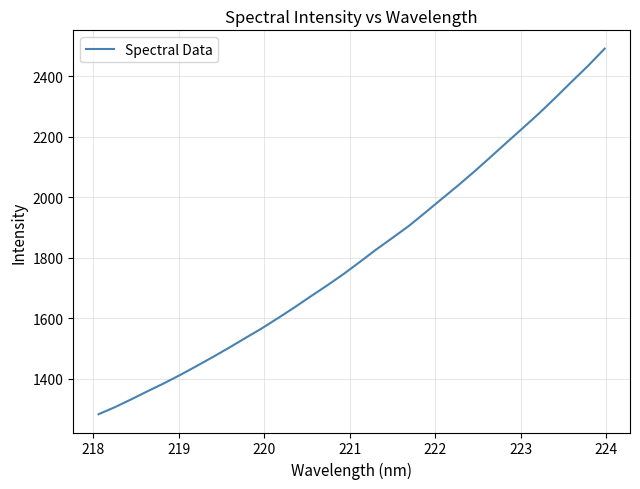

What is the maximum value shown in the chart?

2491.5